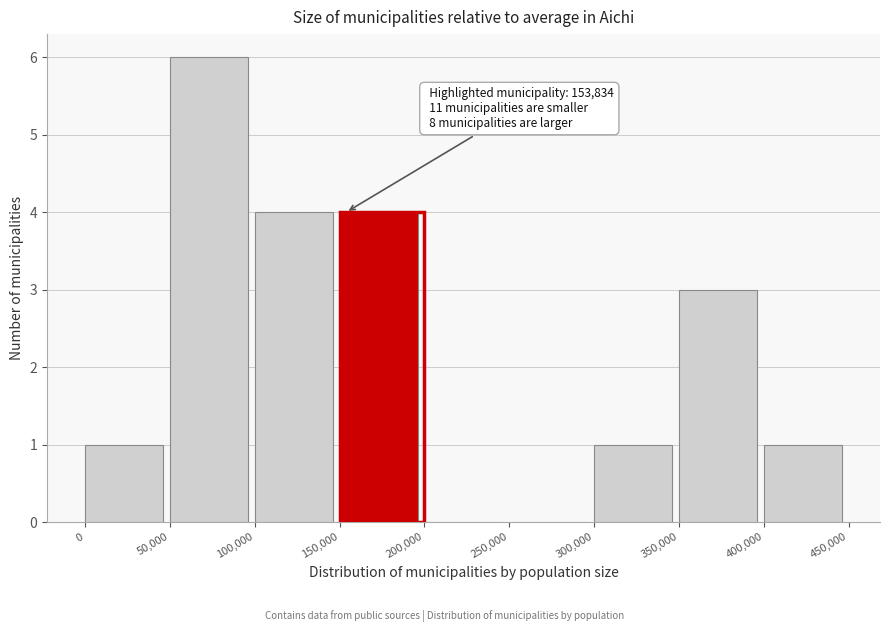

Which range on the x-axis has the tallest bar?

50,000 to 100,000